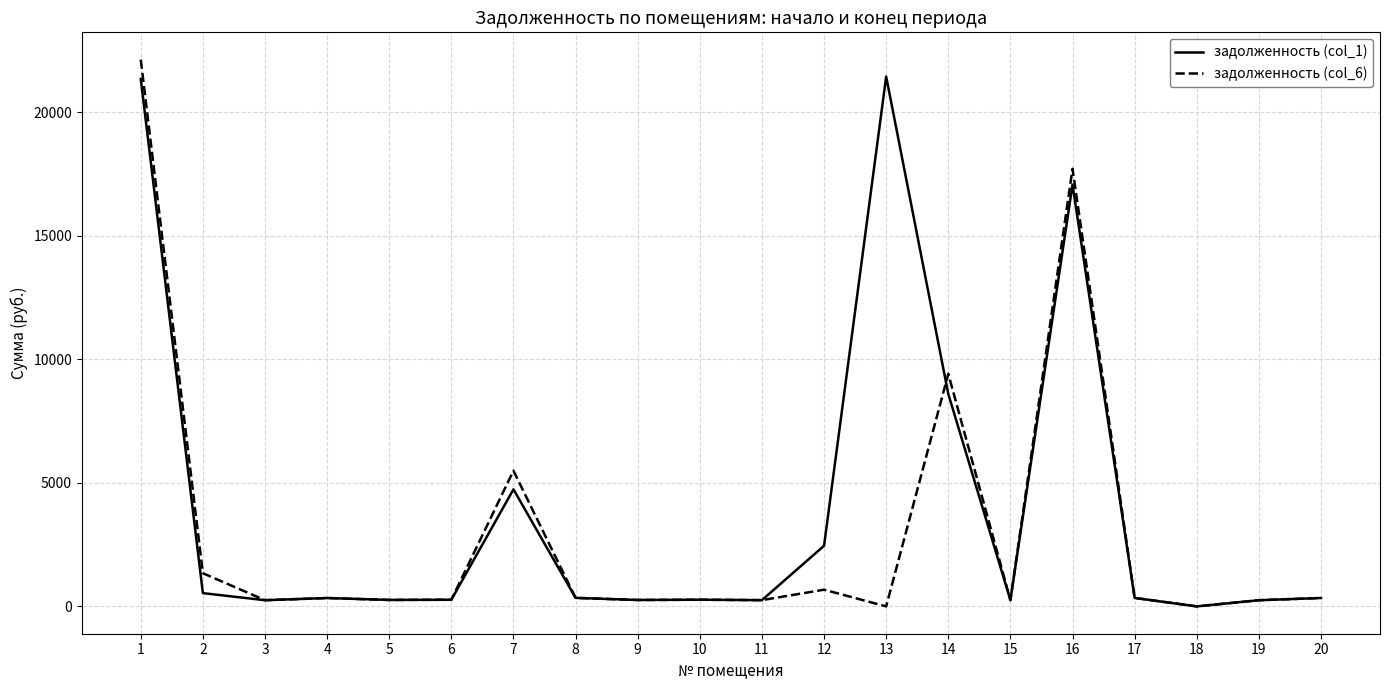

At which category is the sum across all series the highest?

1